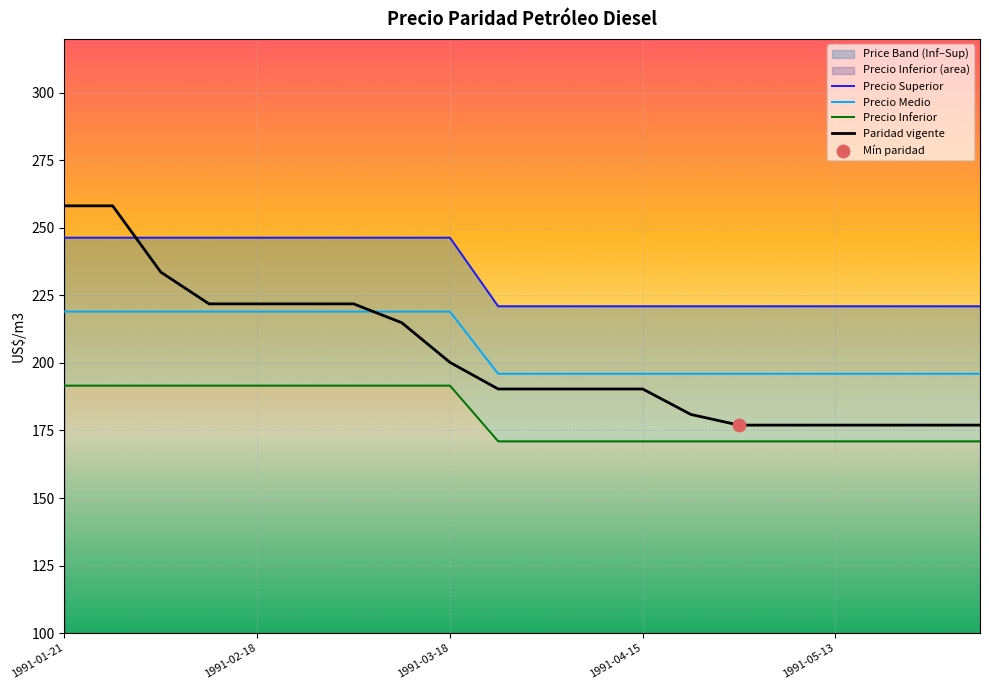

True or false: Precio Medio and Paridad vigente intersect in this chart.

True